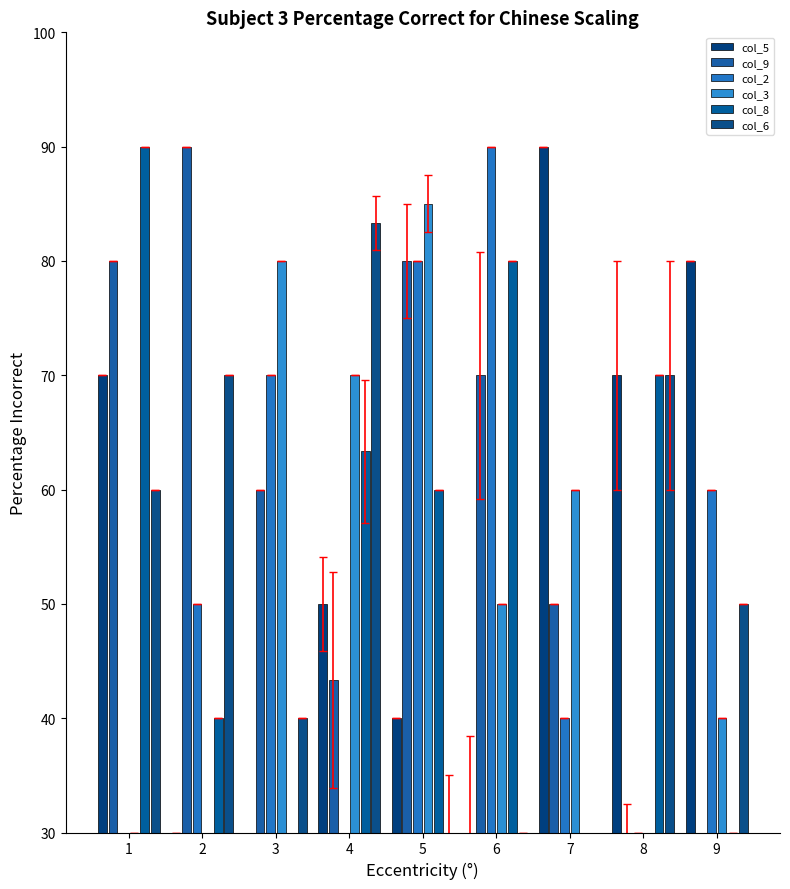

Which category has the lowest value in the col_9 series?

9